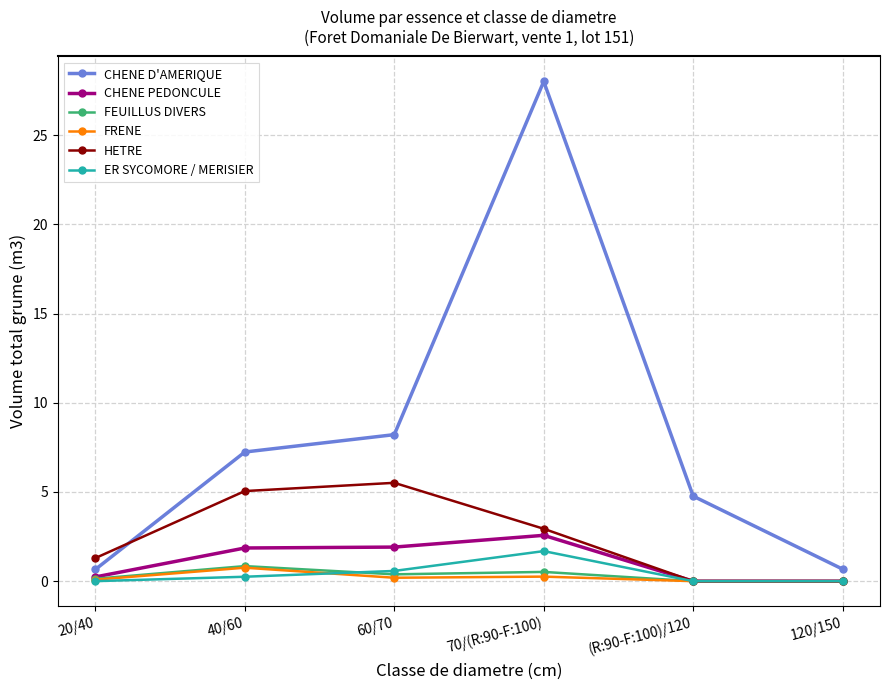

What is the label of the 4th point from the right?

60/70